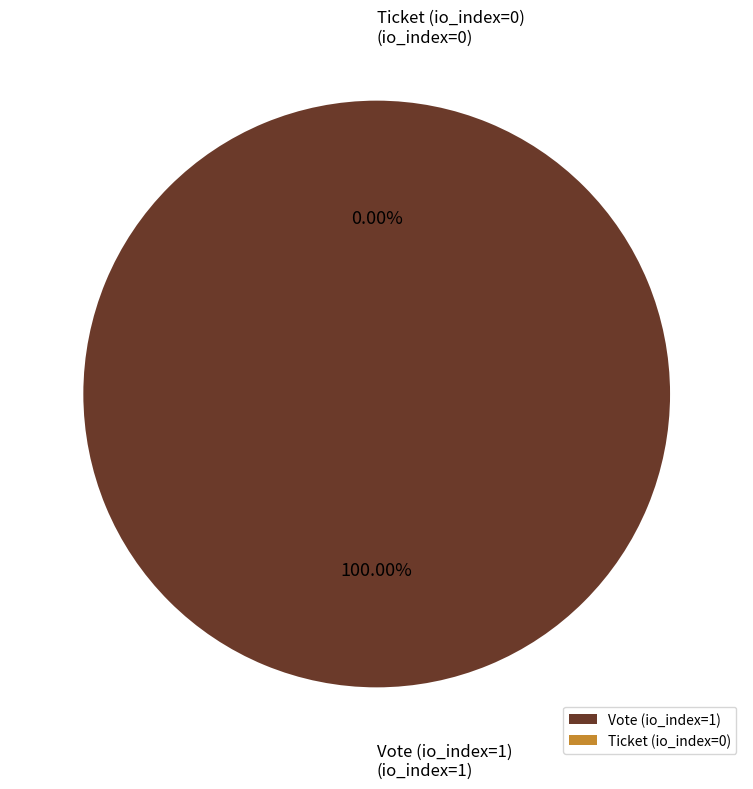

Which slice represents more than half of the pie?

Vote (io_index=1)